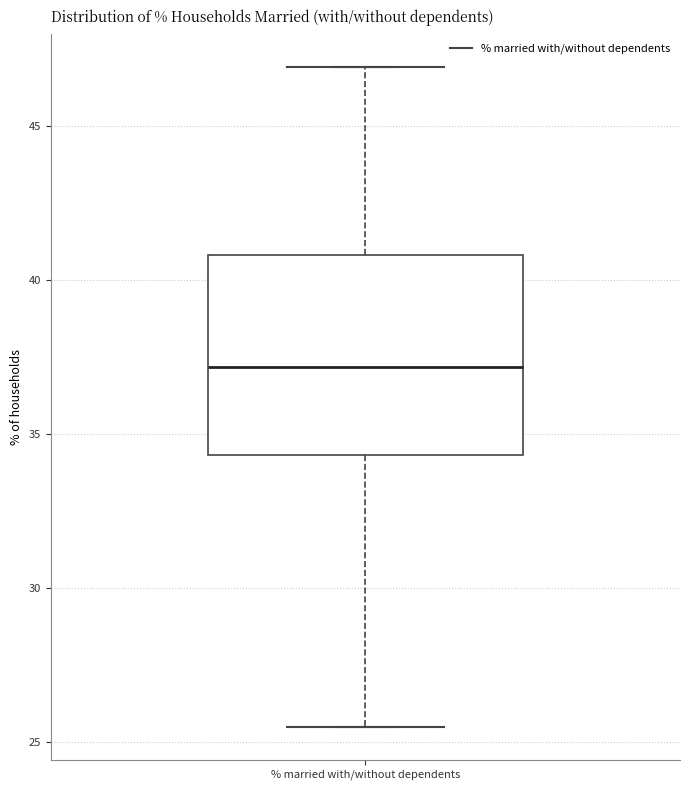

Where is the upper edge of the box for % married with/without dependents on the y-axis? The values are not printed on the chart, so give them approximately, as read against the axis.

41.0